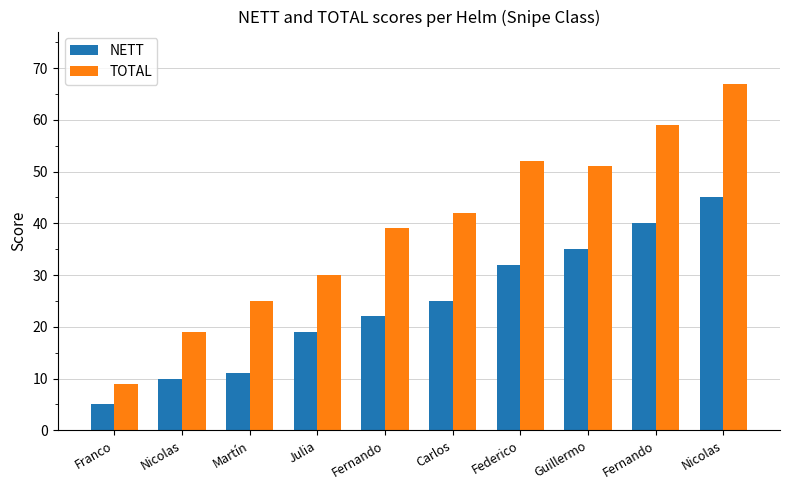

What are all the series names shown in the legend?

NETT, TOTAL